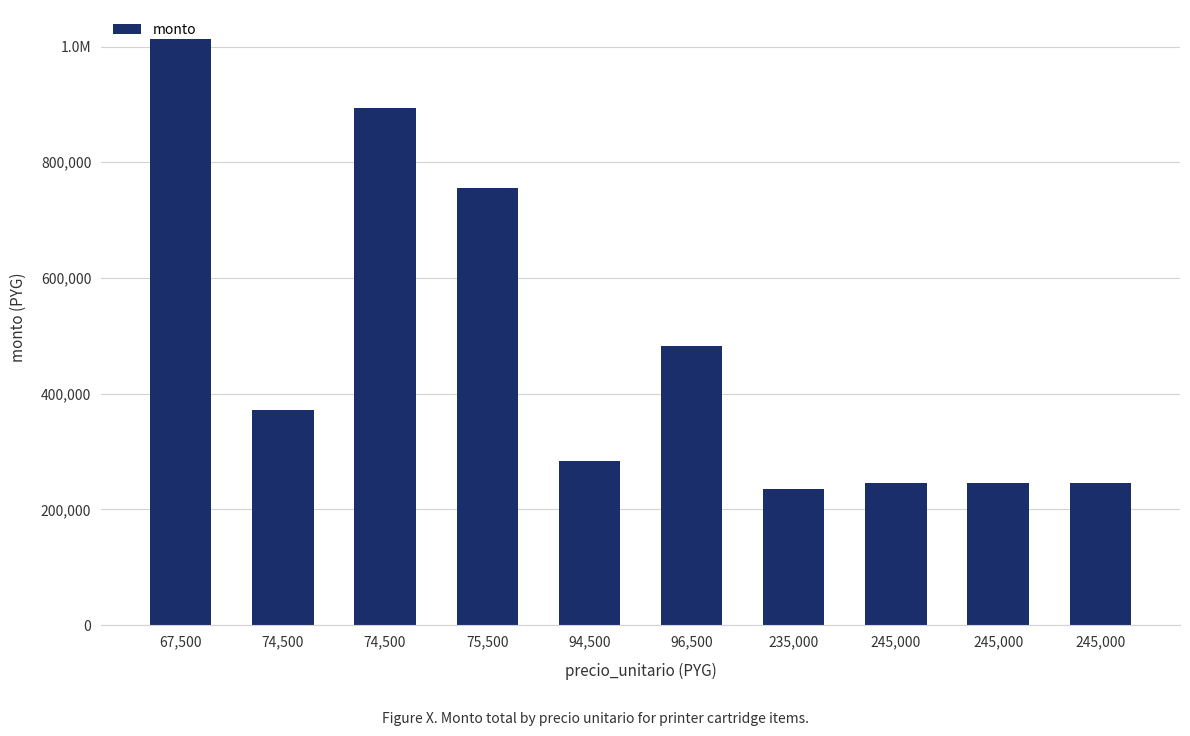

Are the bars horizontal?

No